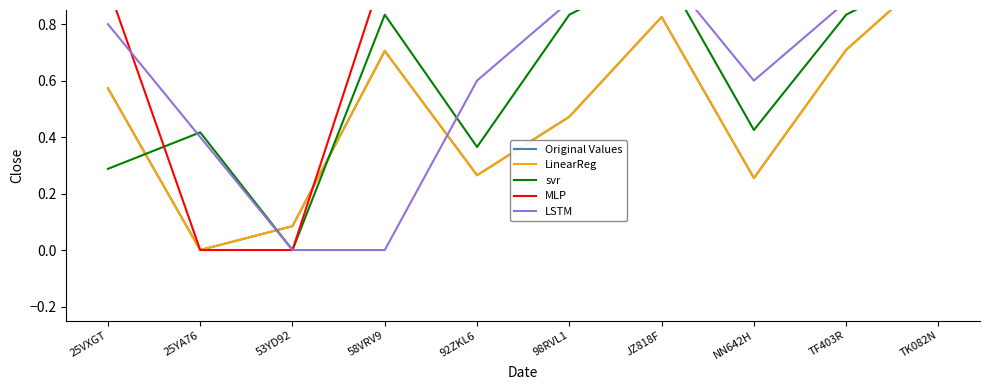

At TF403R, list the series in order from largest to smallest.

MLP, LSTM, svr, Original Values, LinearReg